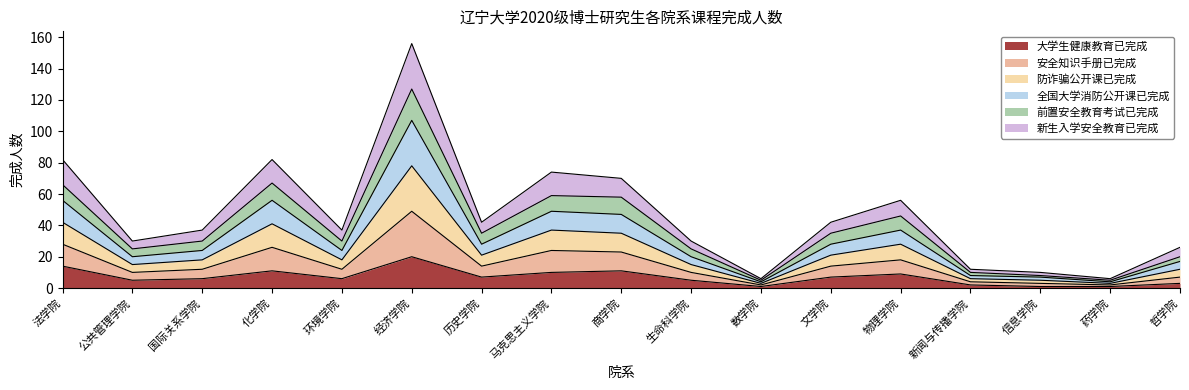

True or false: 防诈骗公开课已完成 has a value of 28 at 化学院.

False